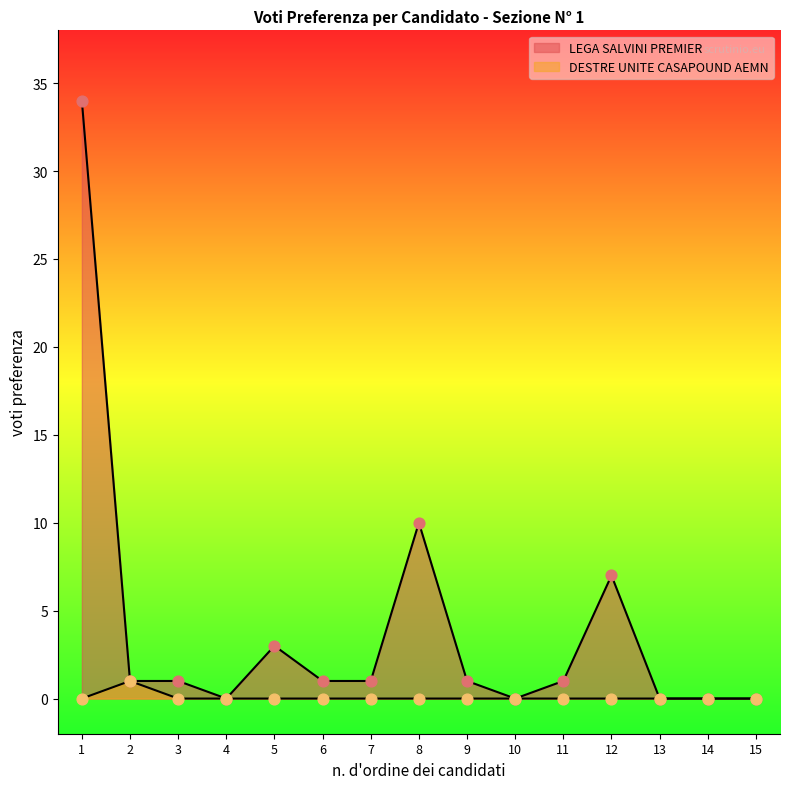

At how many categories does at least one series exceed 30?

1